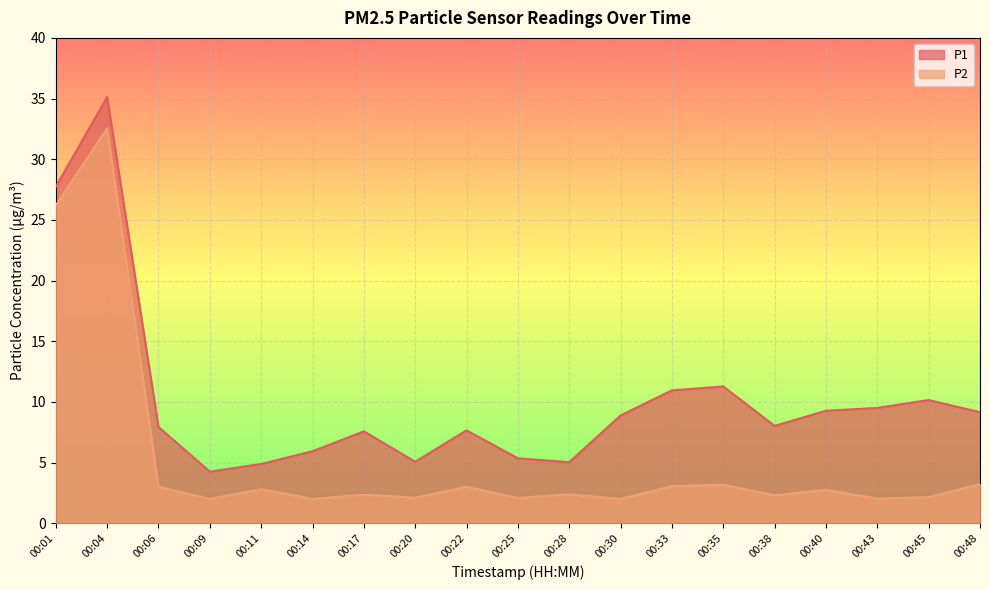

What is the value of the P2 point at the 11th from the left?

2.4